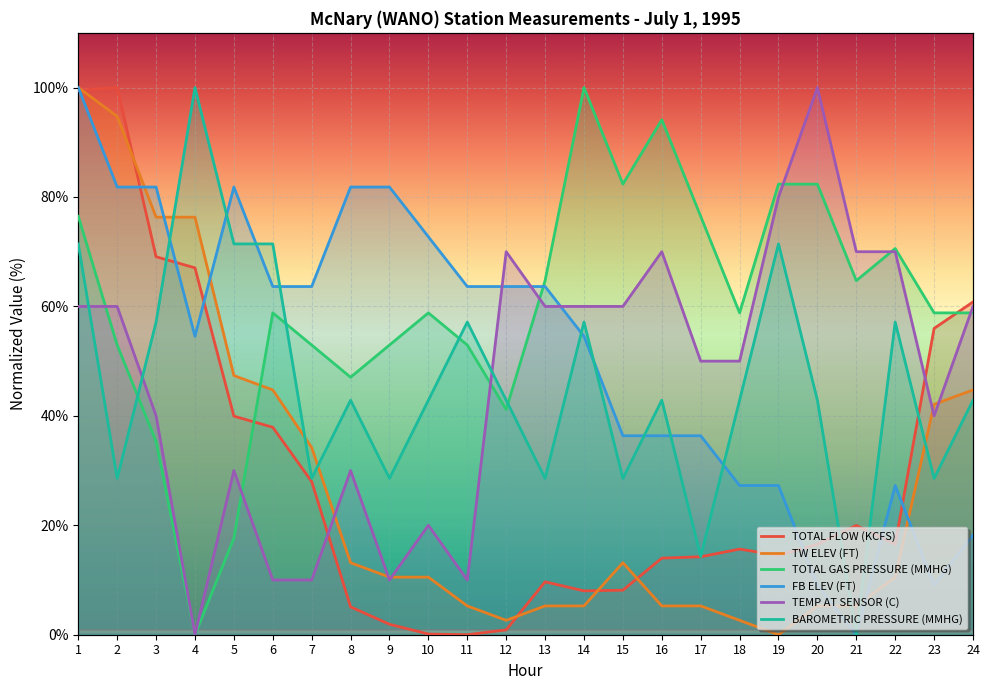

What is the value of the BAROMETRIC PRESSURE (MMHG) point at the 11th from the left?

57.1